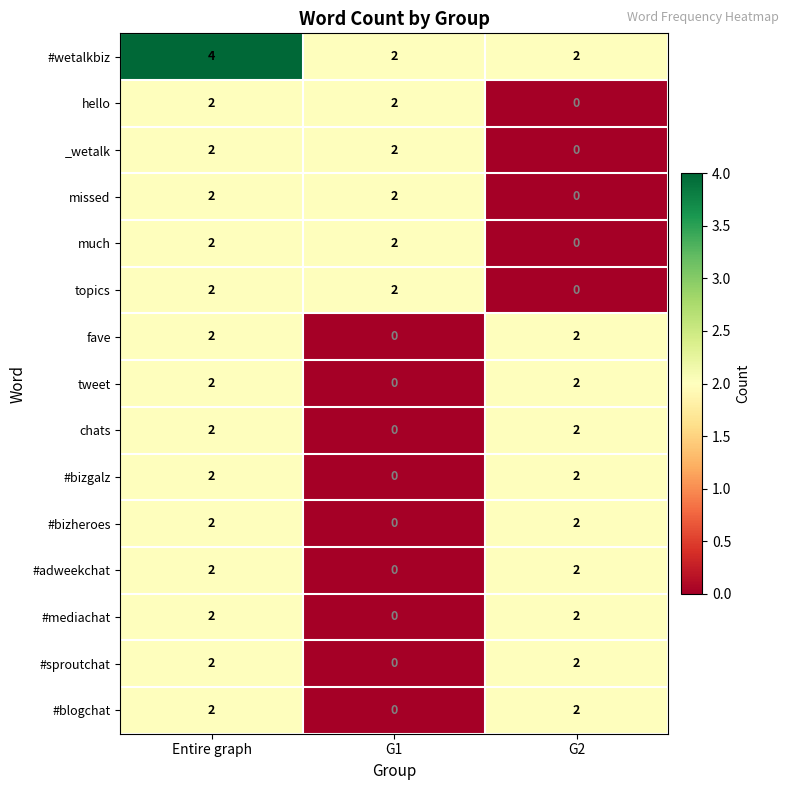

What is the total value across all series at Entire graph?

32